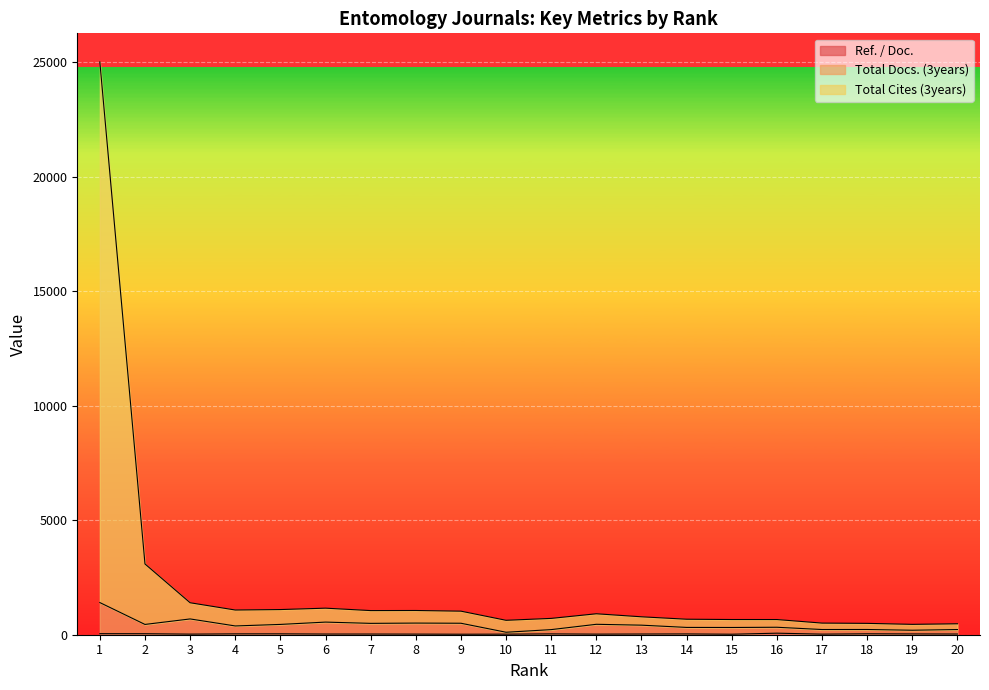

What is the minimum value shown in the chart?

22